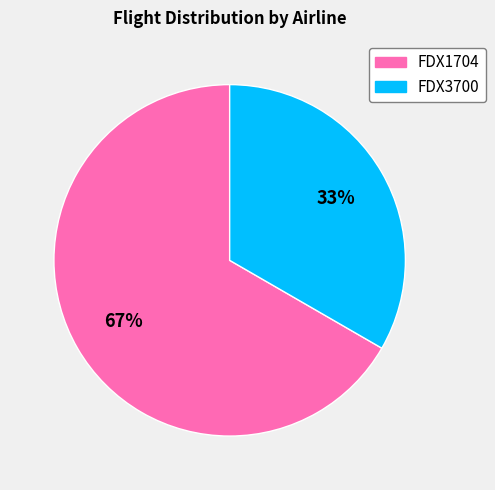

To the nearest percent, what portion does FDX3700 represent?

33%